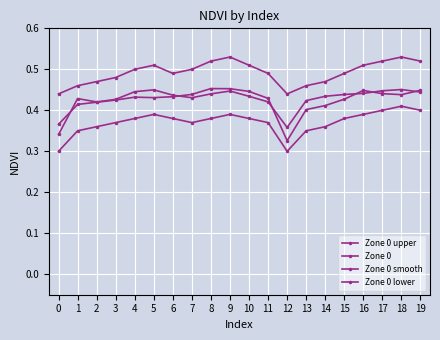

Count the number of data series in this chart.

4